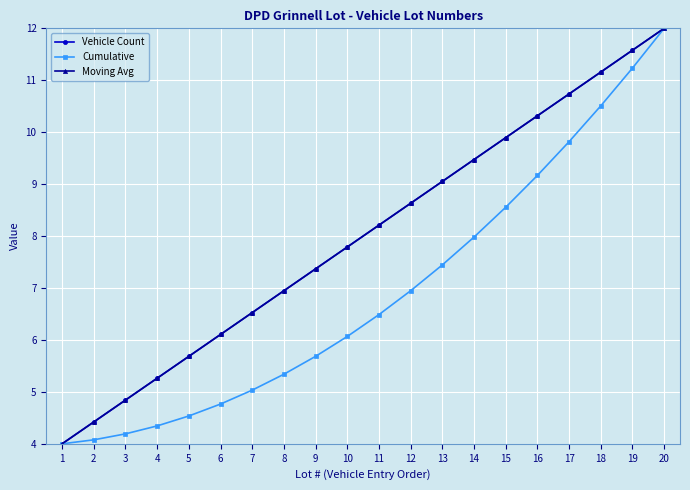

What is the value of the Cumulative point at the 1st from the left?

4.0